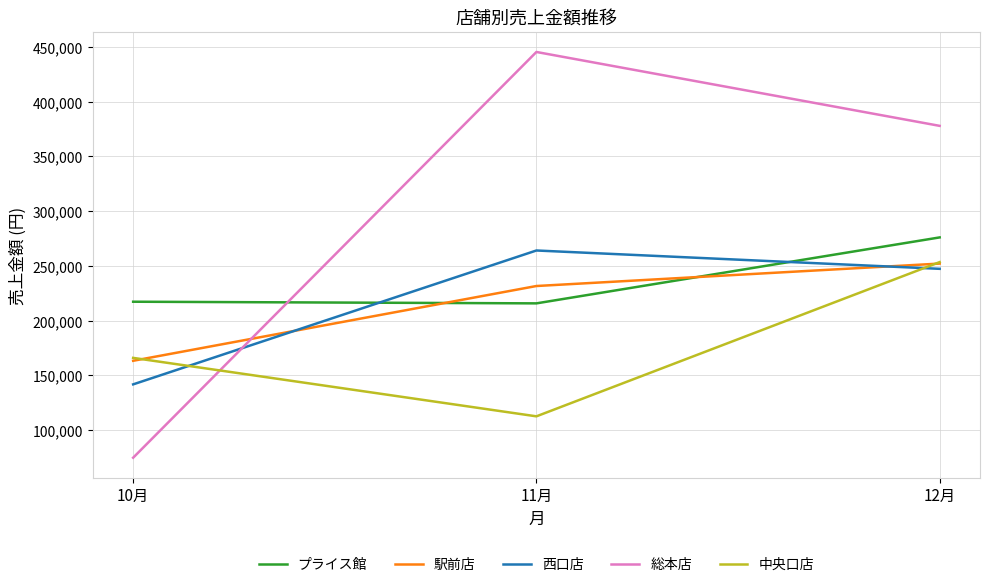

At which category is the sum across all series the highest?

12月